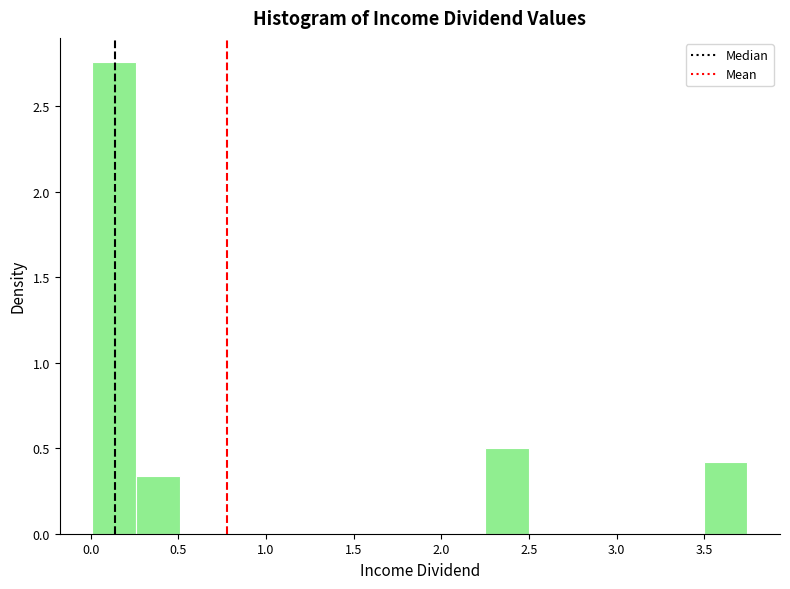

Reading left to right, transcribe this chart: for each bar, give the range it covers on the x-axis and its height. Neither the bar edges nor the heights are printed on the chart, so give them approximately, as read against the axes.

0.00 to 0.25: 2.75
0.25 to 0.50: 0.35
0.50 to 0.75: 0
0.75 to 1.00: 0
1.00 to 1.25: 0
1.25 to 1.50: 0
1.50 to 1.75: 0
1.75 to 2.00: 0
2.00 to 2.25: 0
2.25 to 2.50: 0.50
2.50 to 2.75: 0
2.75 to 3.00: 0
3.00 to 3.25: 0
3.25 to 3.50: 0
3.50 to 3.75: 0.40